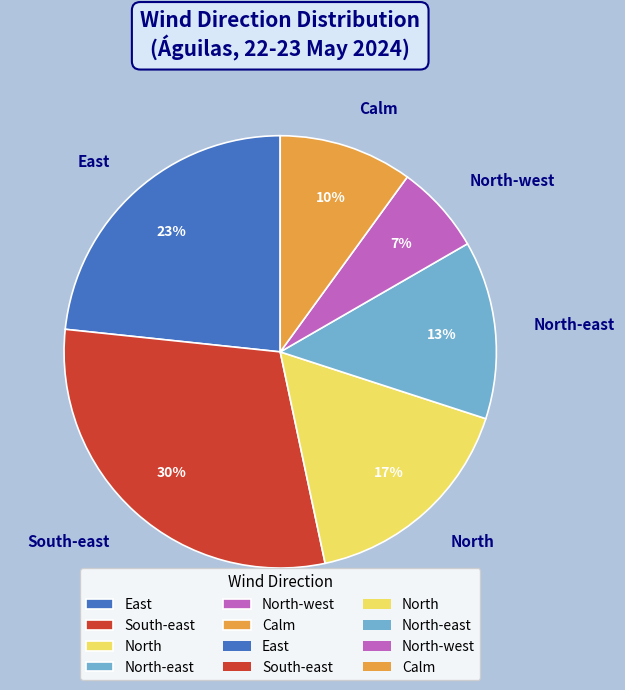

The Calm slice represents 10% of the pie. True or false?

True